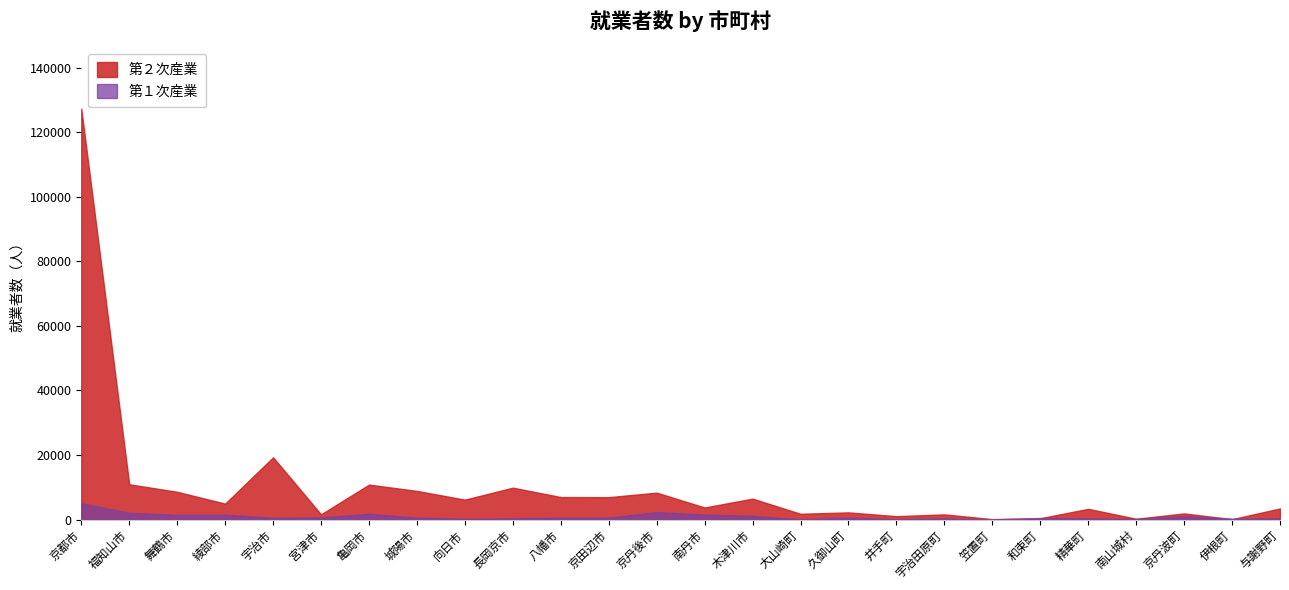

What is the lowest value of the 第２次産業 series?

115